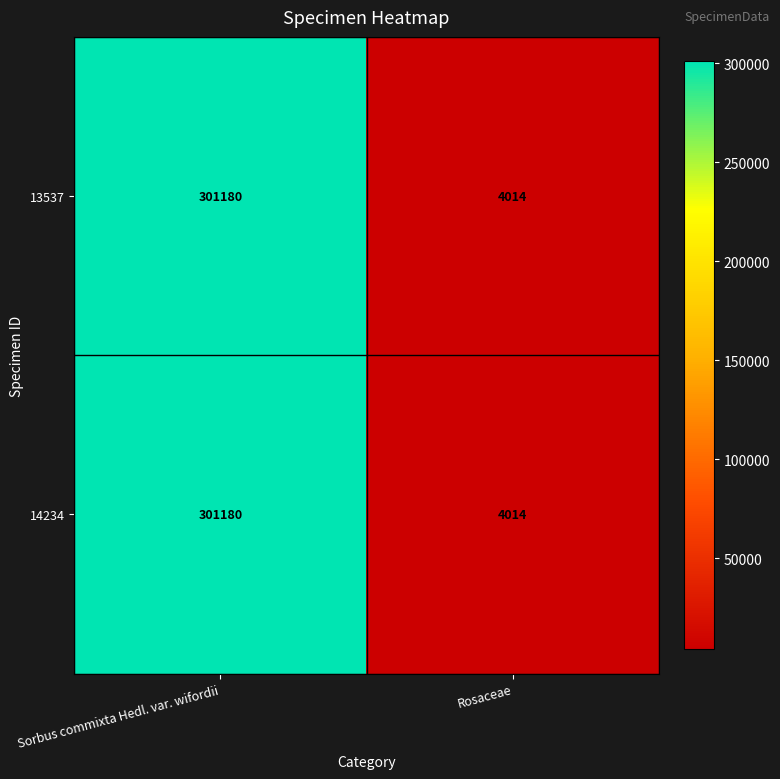

Reading right to left, transcribe all the data shown in this chart.

13537: Rosaceae=4014	Sorbus commixta Hedl. var. wifordii=301180
14234: Rosaceae=4014	Sorbus commixta Hedl. var. wifordii=301180